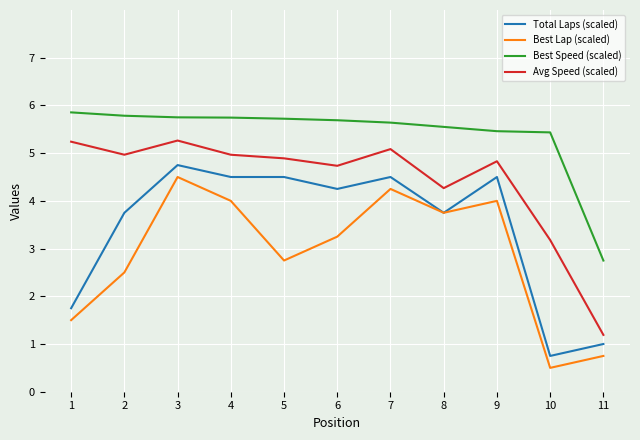

What is the difference between the maximum and minimum values in the Total Laps (scaled) series?

4.0